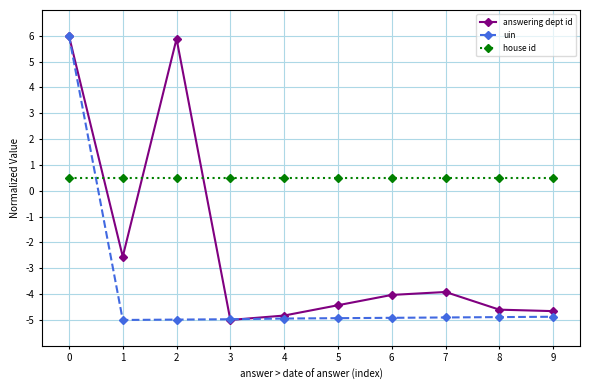

Between 1 and 5, which series saw the biggest shift?

answering dept id